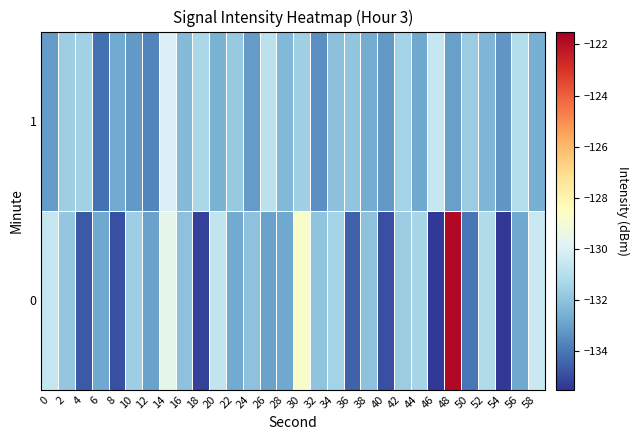

Count the number of categories in the chart.

30